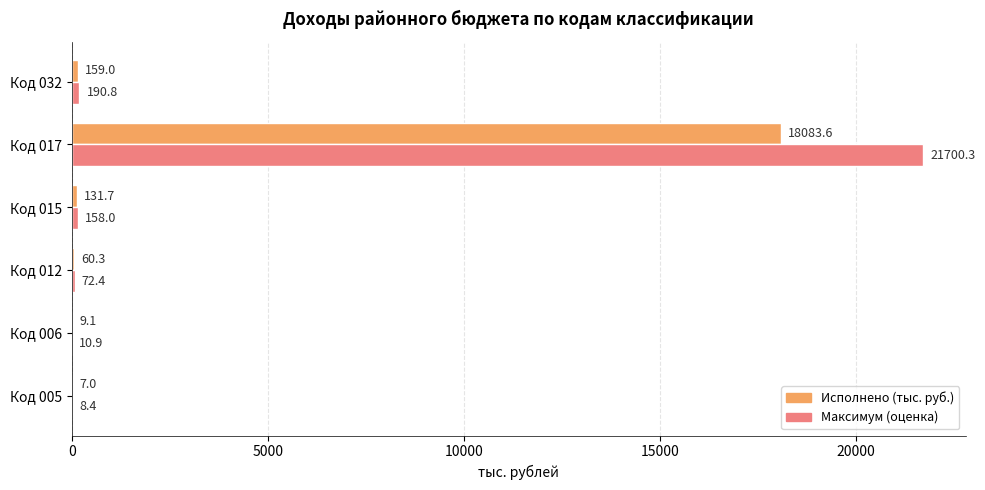

Which category has the highest value across all series?

Код 017